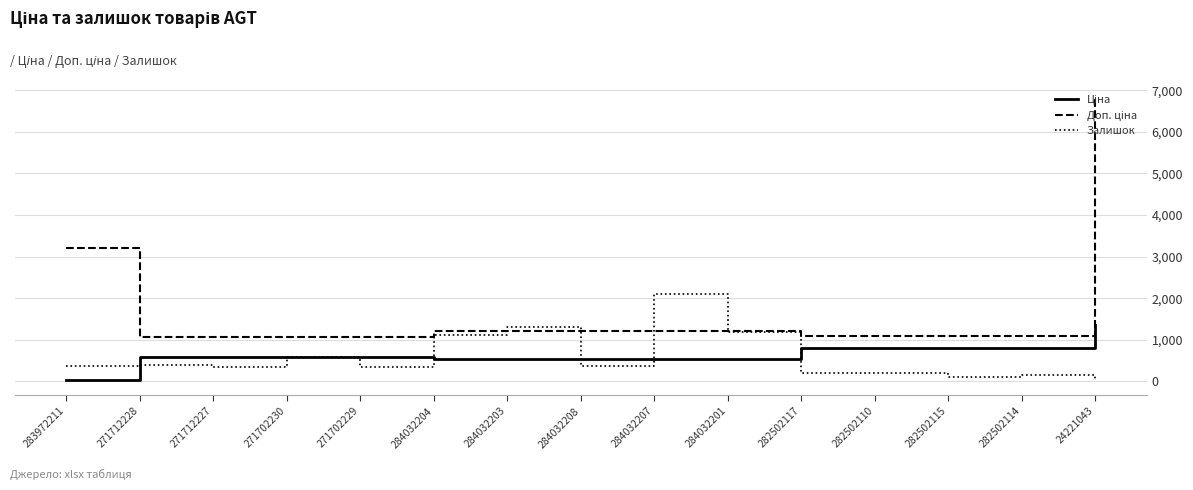

True or false: Залишок has a value of 1110.0 at 284032204.

True